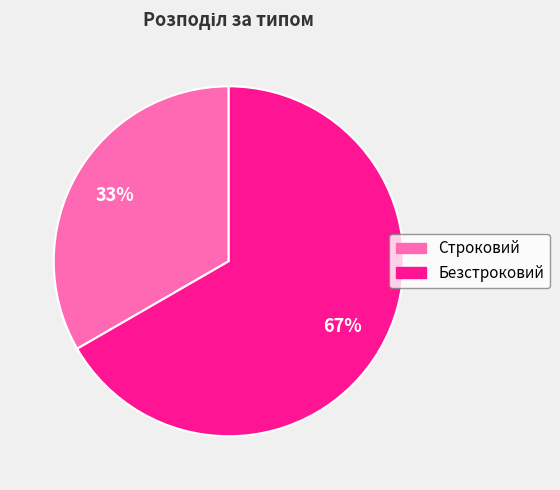

How many slices are in this pie chart?

2